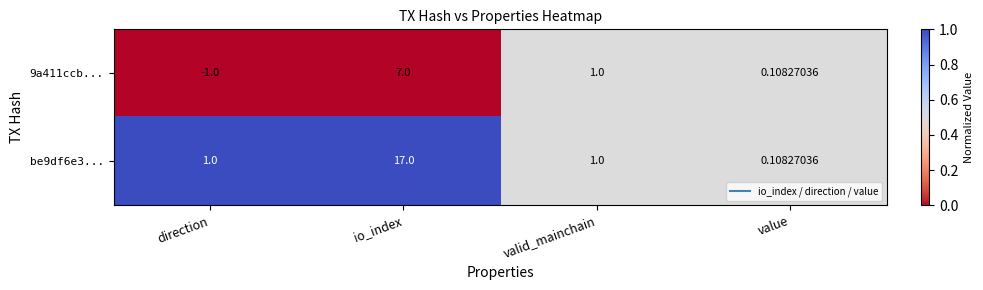

Which series has the largest range (max minus min)?

be9df6e3...